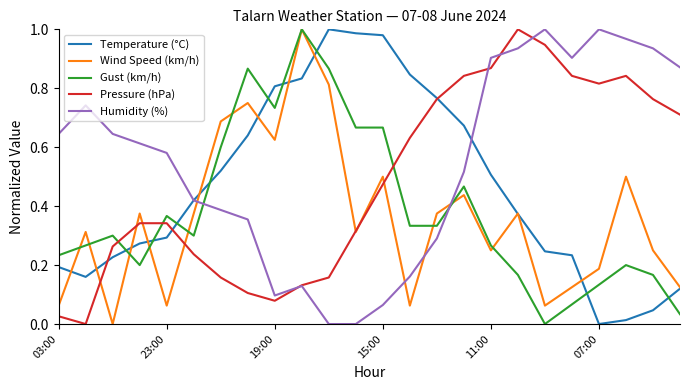

What are all the series names shown in the legend?

Temperature (°C), Wind Speed (km/h), Gust (km/h), Pressure (hPa), Humidity (%)